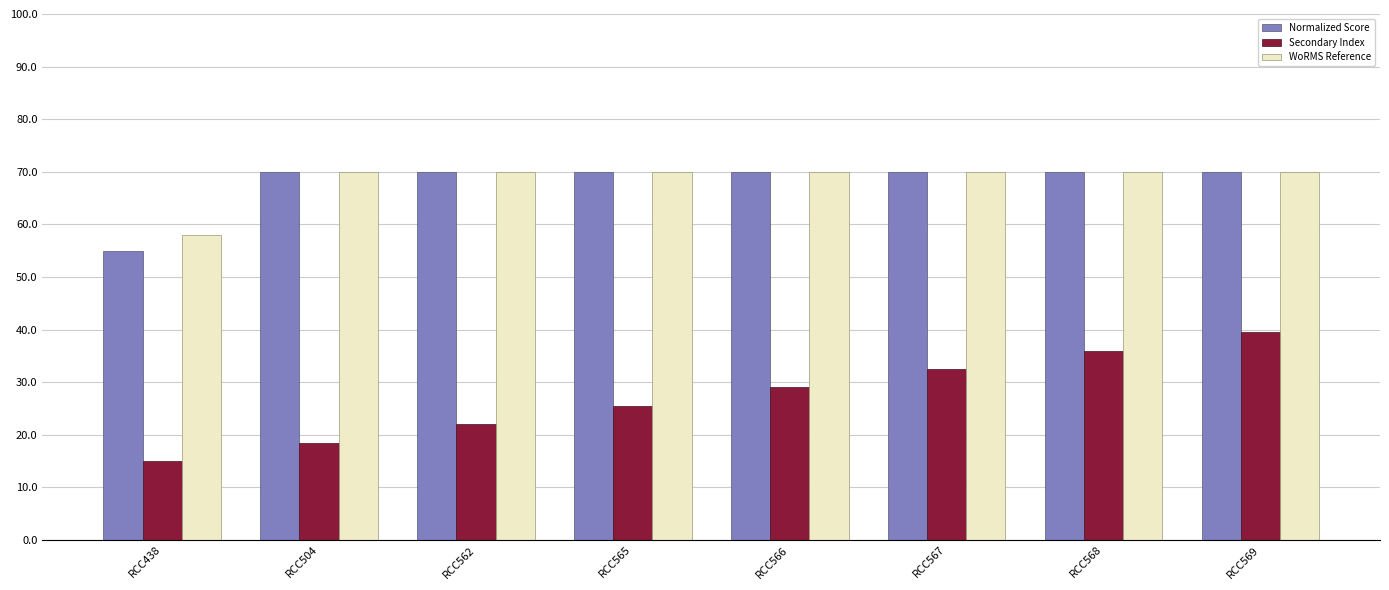

List the labels in order of Secondary Index value, largest first.

RCC569, RCC568, RCC567, RCC566, RCC565, RCC562, RCC504, RCC438